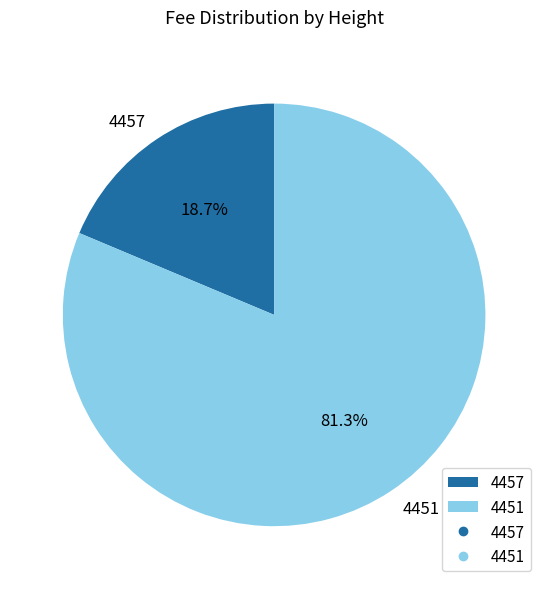

To the nearest percent, what percentage of the pie is 4457?

19%